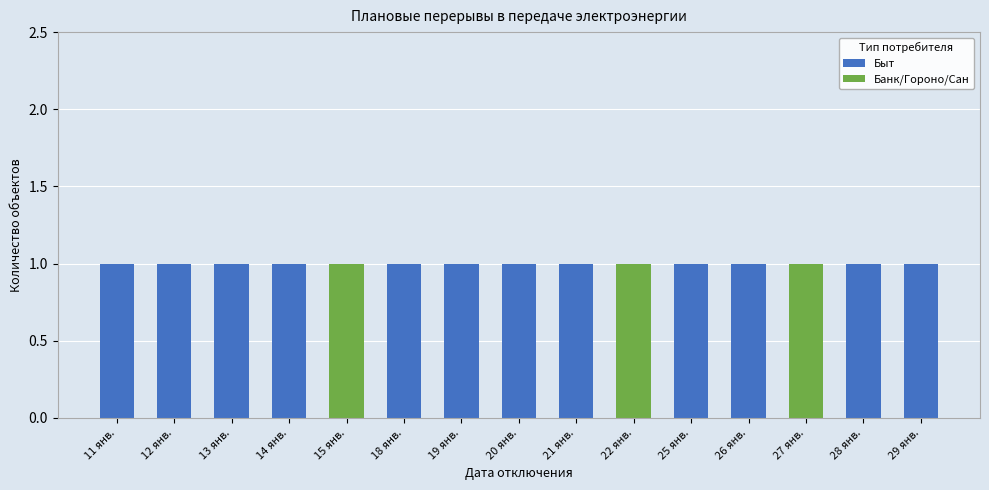

True or false: Быт has a value of 1 at 14 янв..

True